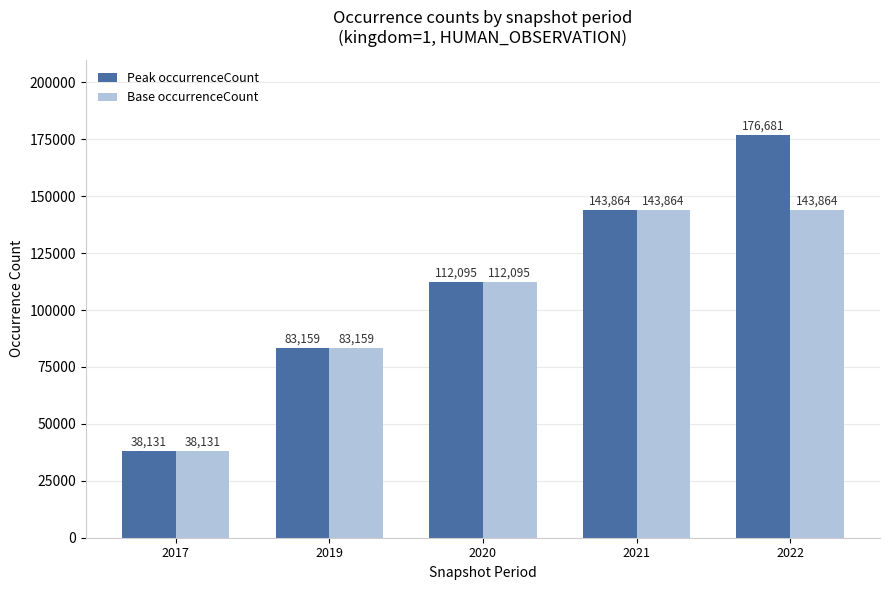

Reading left to right, extract all data points from this chart.

Peak occurrenceCount: 38131	83159	112095	143864	176681
Base occurrenceCount: 38131	83159	112095	143864	143864